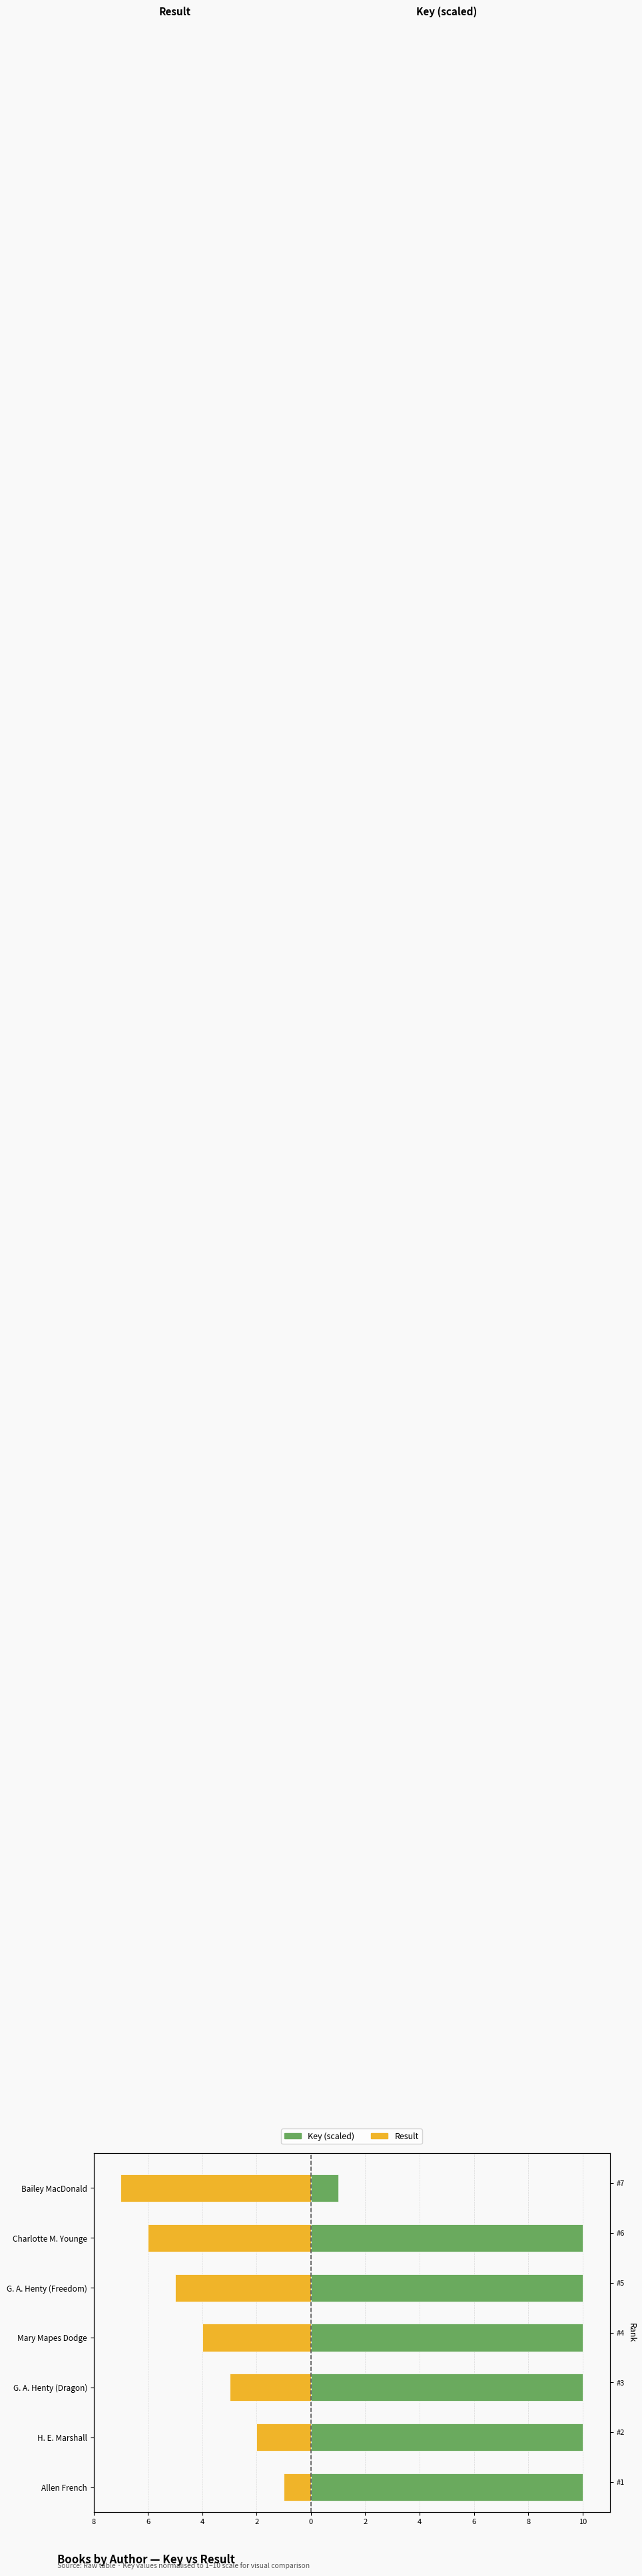

Where is Result nearest to the value -4?

Mary Mapes Dodge